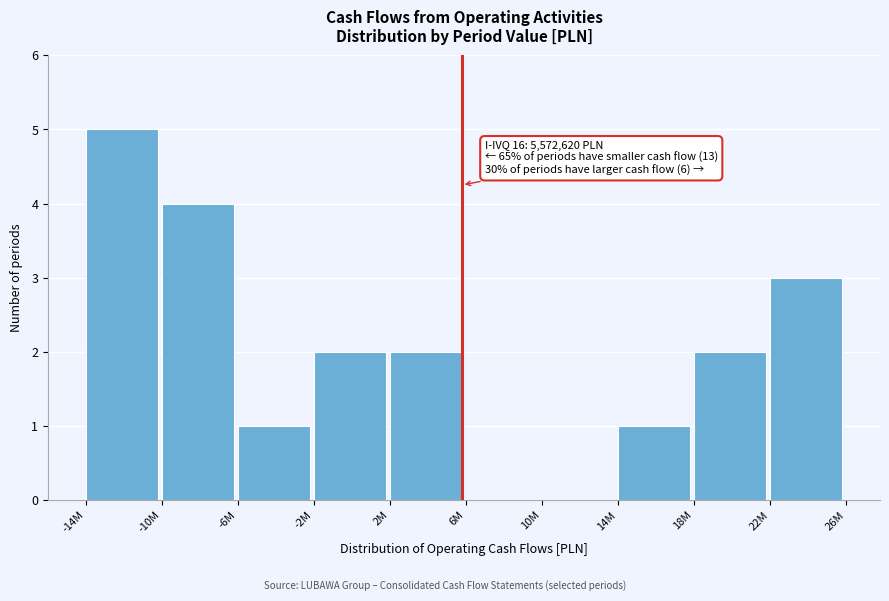

Reading right to left, transcribe all the data shown in this chart.

22M=3	18M=2	14M=1	10M=0	6M=0	2M=2	-2M=2	-6M=1	-10M=4	-14M=5